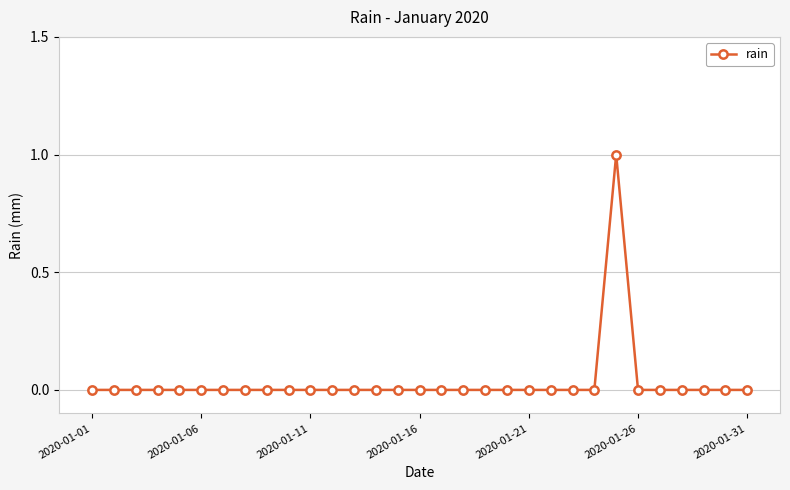

How many lines are shown in the chart?

1